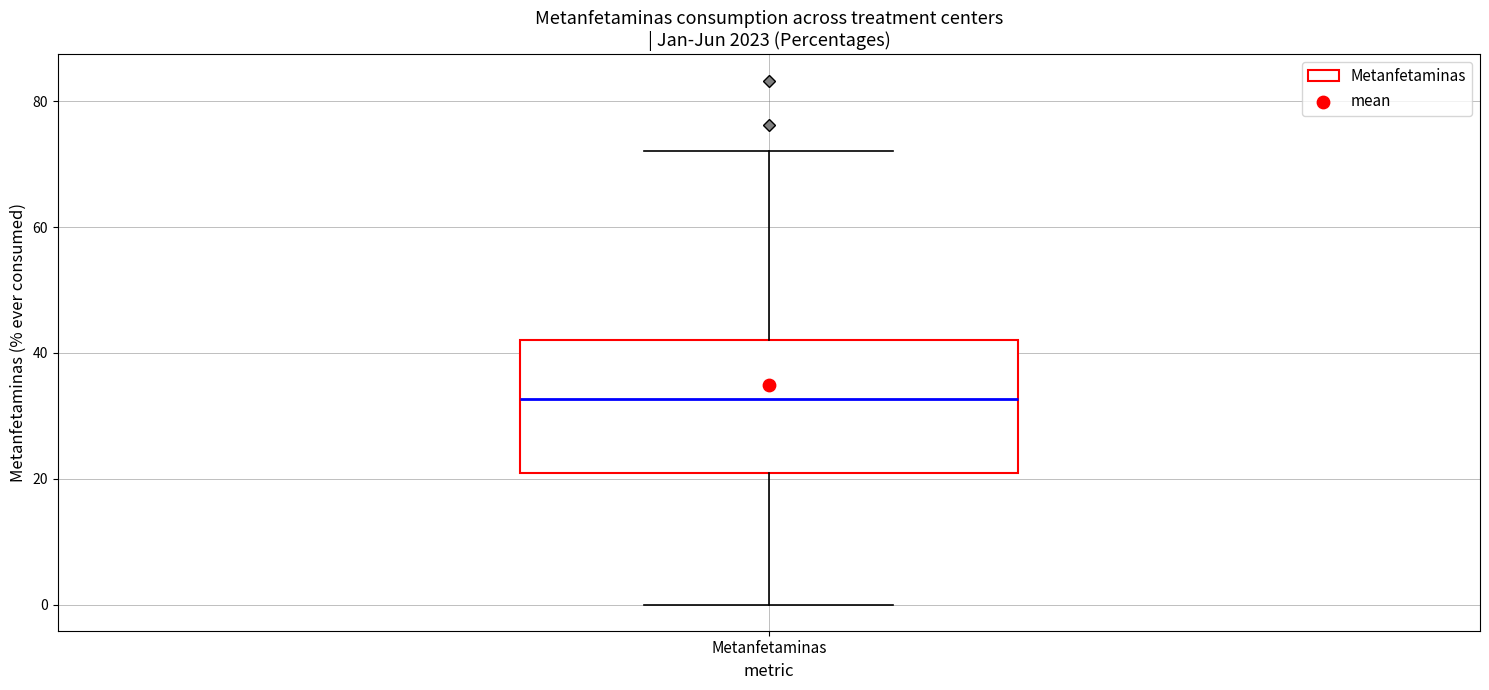

Read this box plot against the y-axis: the position of the median line, the range covered by the box, and the ends of both whiskers. The values are not printed on the chart, so give them approximately, as read against the axis.

median 32, box 20 to 42, whiskers 0 to 72